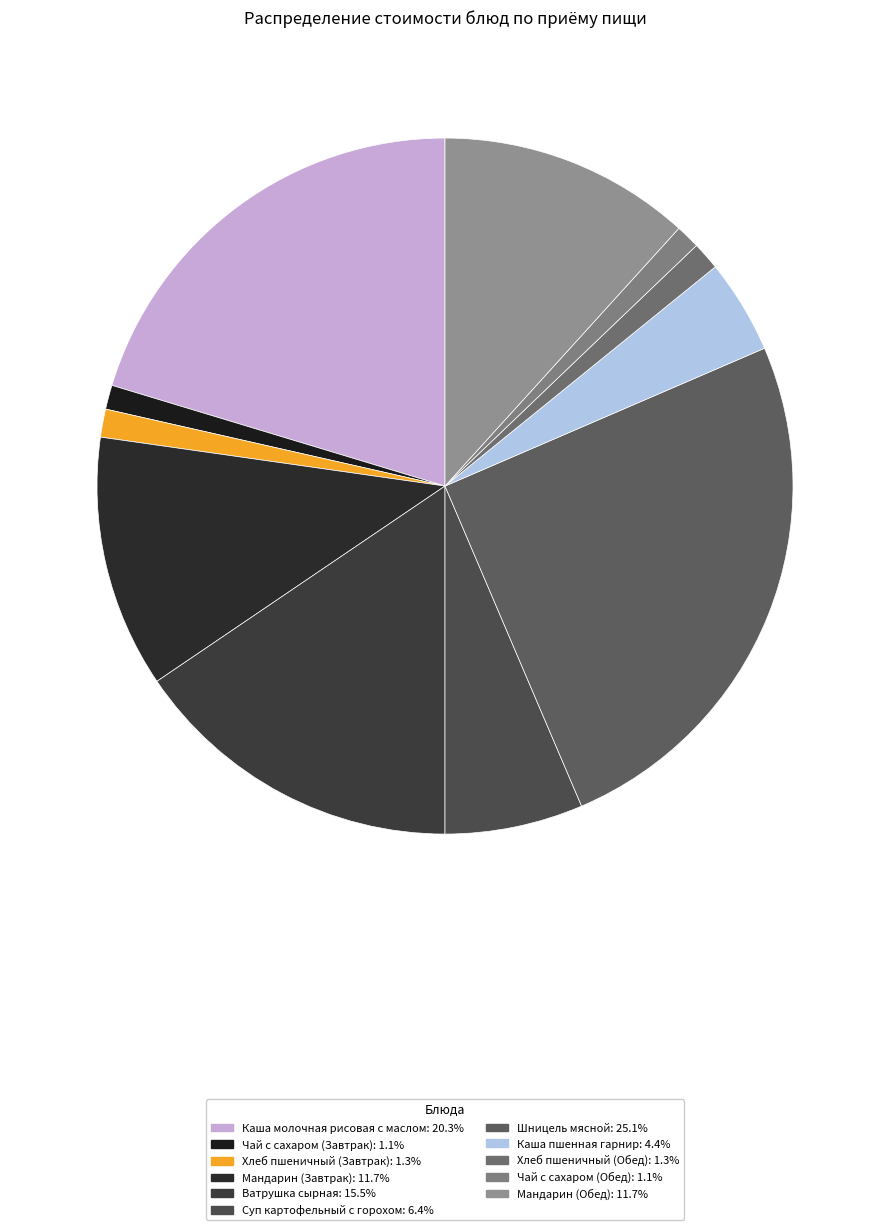

Which slice is the largest?

Шницель мясной